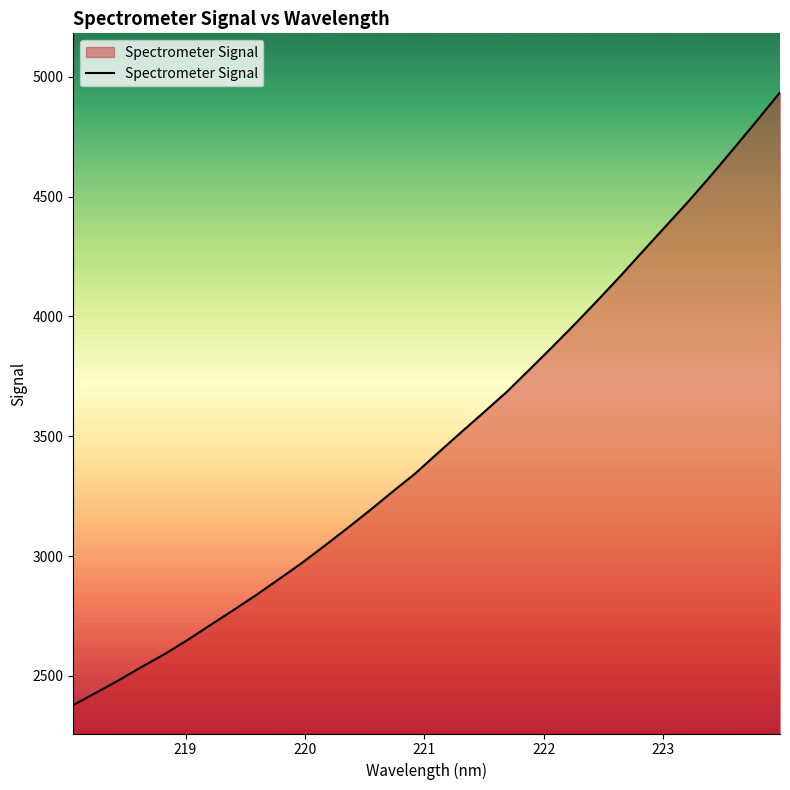

What is the difference between the maximum and minimum values?

2556.2